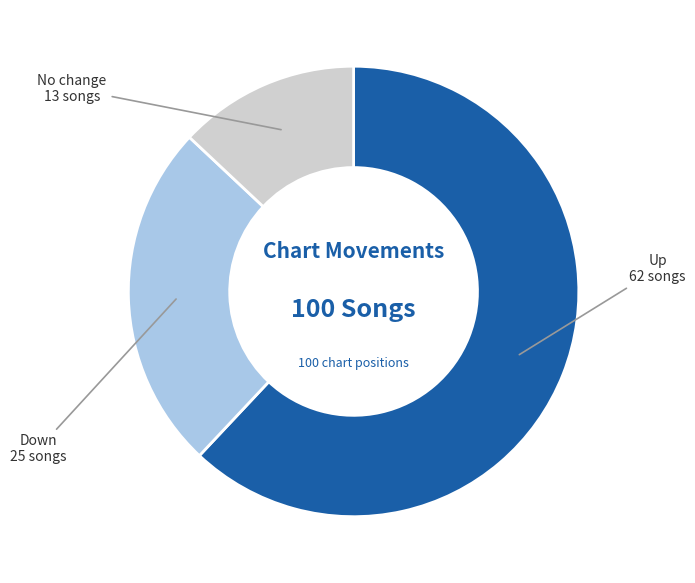

Is there a majority slice in this chart?

Yes